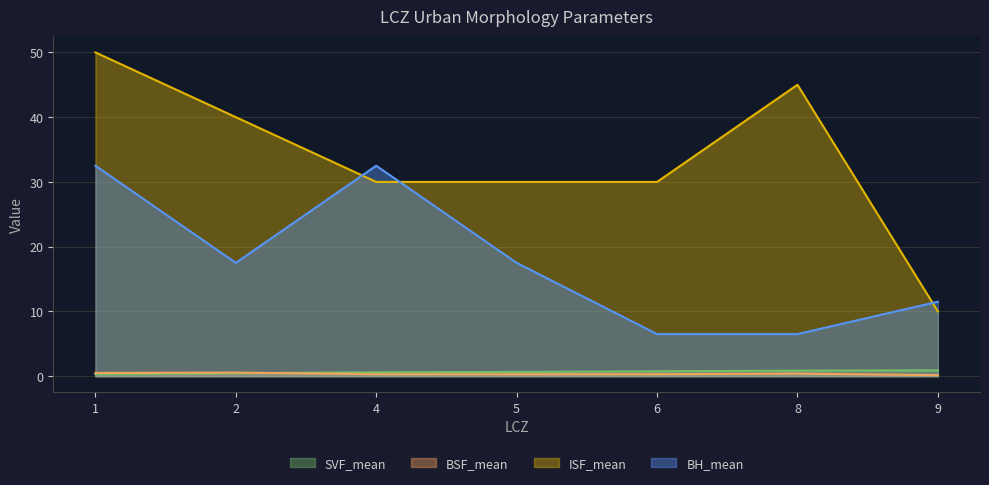

Reading right to left, list all the values displayed in this chart.

SVF_mean: 9=0.9	8=0.8	6=0.8	5=0.7	4=0.6	2=0.5	1=0.3
BSF_mean: 9=0.1	8=0.4	6=0.3	5=0.3	4=0.3	2=0.6	1=0.5
ISF_mean: 9=10.0	8=45.0	6=30.0	5=30.0	4=30.0	2=40.0	1=50.0
BH_mean: 9=11.5	8=6.5	6=6.5	5=17.5	4=32.5	2=17.5	1=32.5